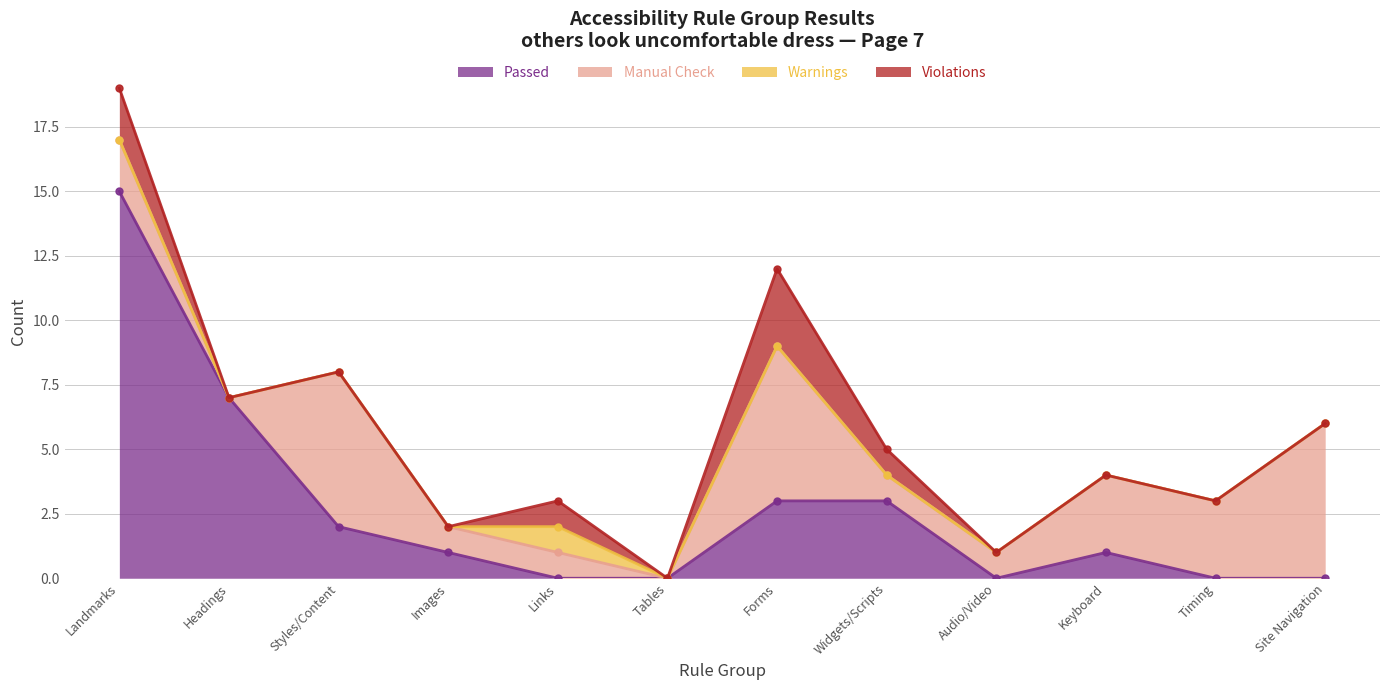

Between Styles/Content and Widgets/Scripts, which series saw the biggest shift?

Manual Check